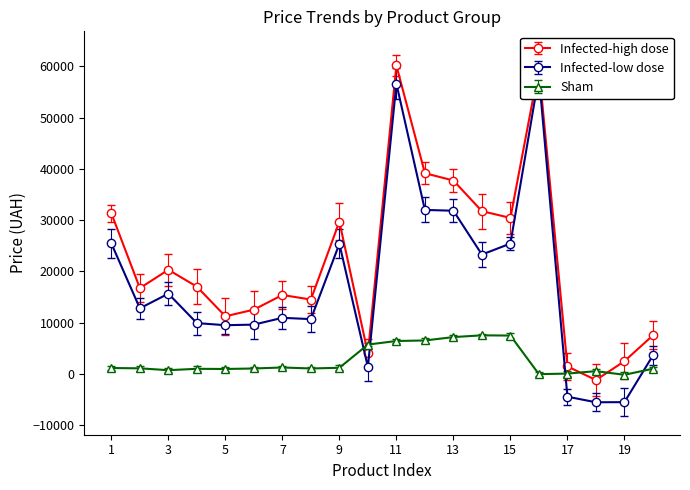

What is the difference between the highest and lowest values at 1?

24321.0